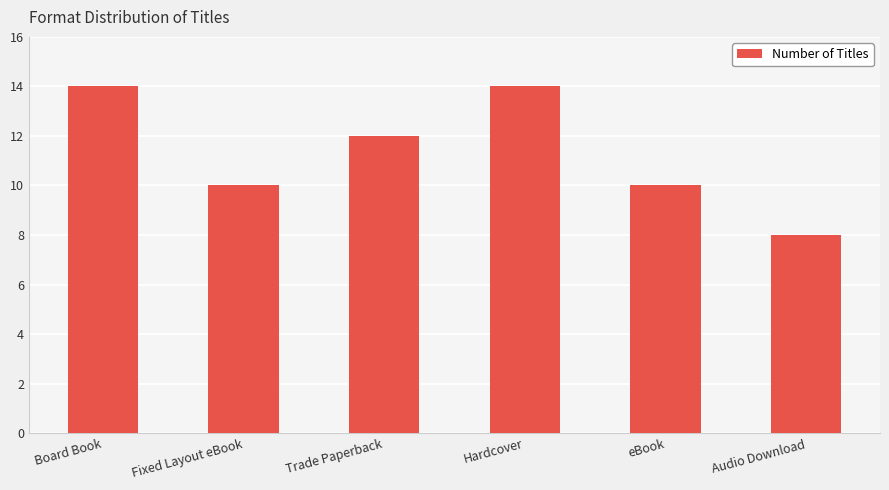

What is the value of the 6th bar from the left?

8